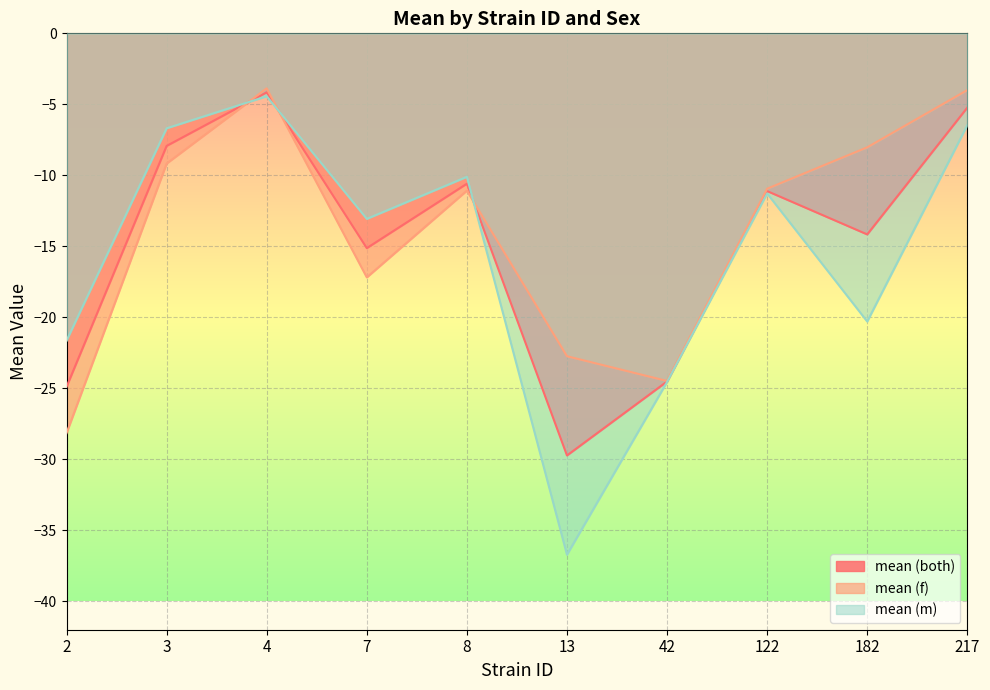

List the labels in order of mean (m) value, smallest first.

13, 42, 2, 182, 7, 122, 8, 3, 217, 4